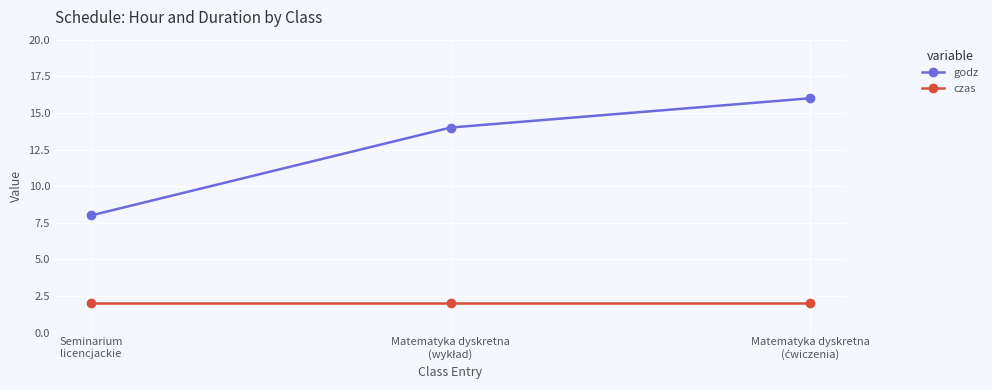

What is the value of the czas point at the 3rd from the left?

2